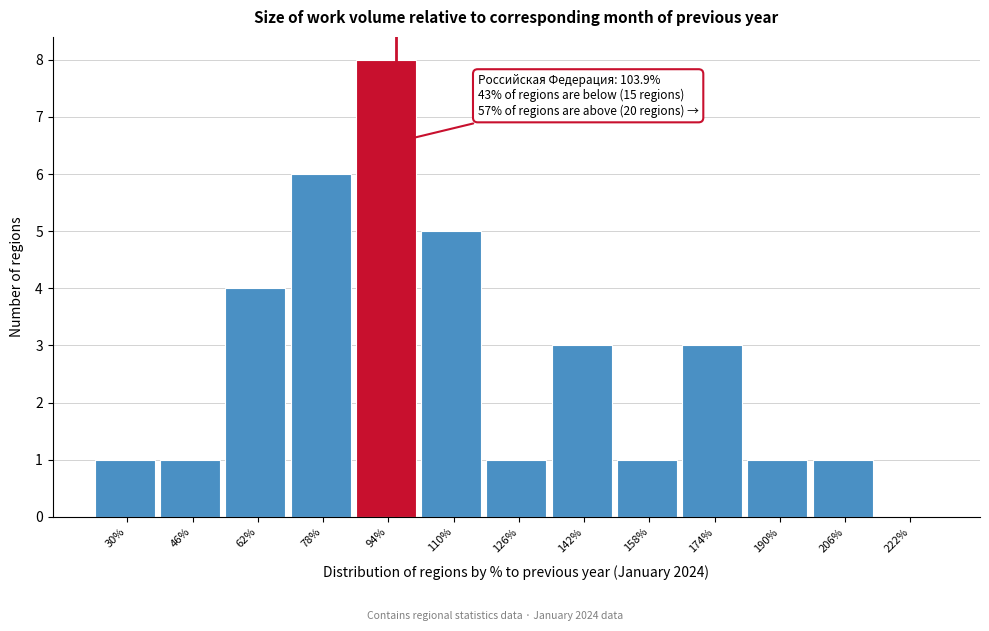

Reading left to right, extract all data points from this chart.

30%=1	46%=1	62%=4	78%=6	94%=8	110%=5	126%=1	142%=3	158%=1	174%=3	190%=1	206%=1	222%=0